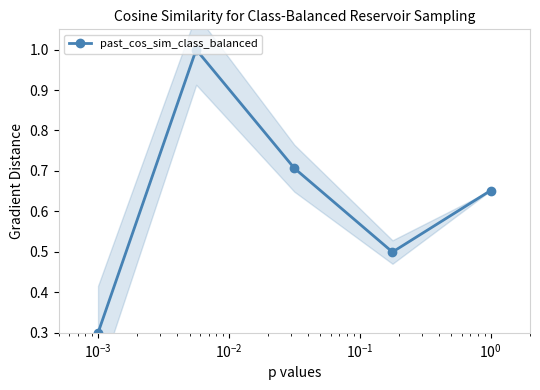

What is the value of the past_cos_sim_class_balanced point at the 2nd from the left?

1.0